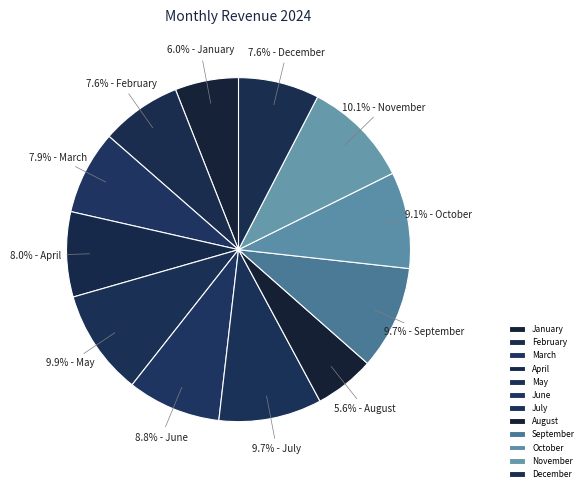

Is it true that January is 6% of the pie?

True